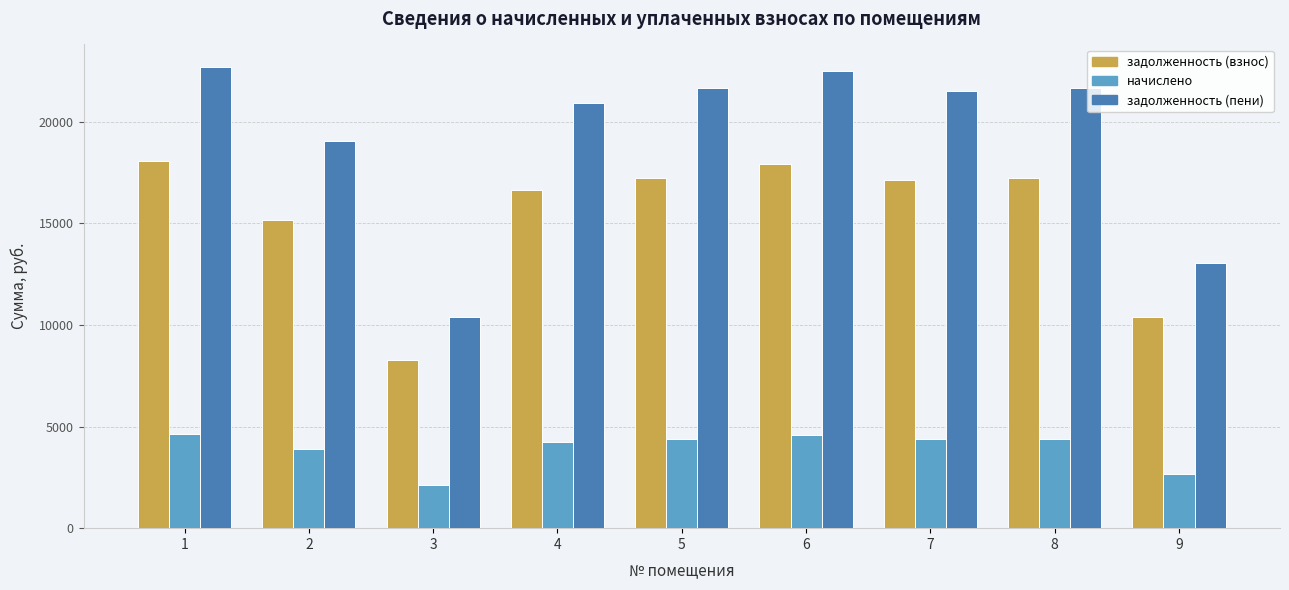

How many bars are there in each group?

3